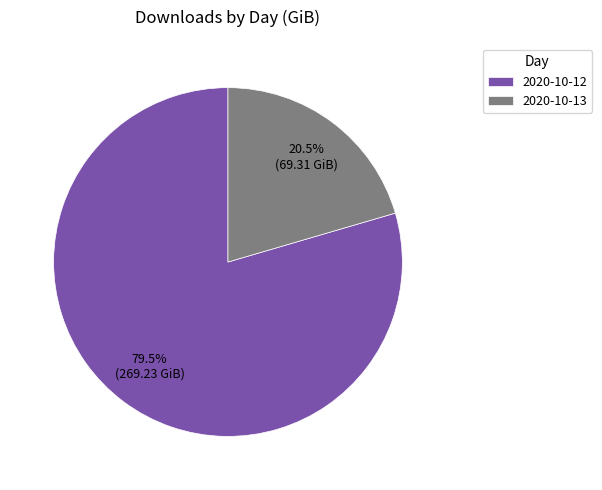

Between 2020-10-13 and 2020-10-12, which is larger?

2020-10-12